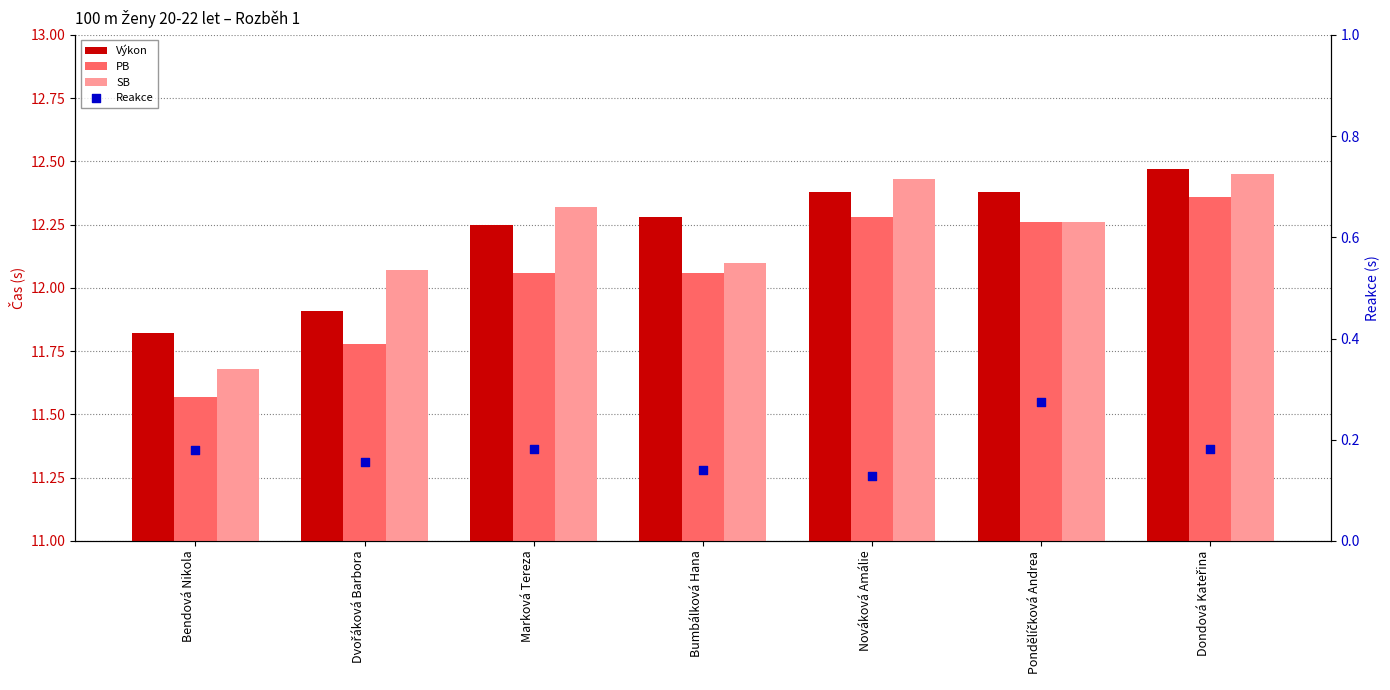

Is the value of SB at Bumbálková Hana greater than the value of Výkon at Bumbálková Hana?

No